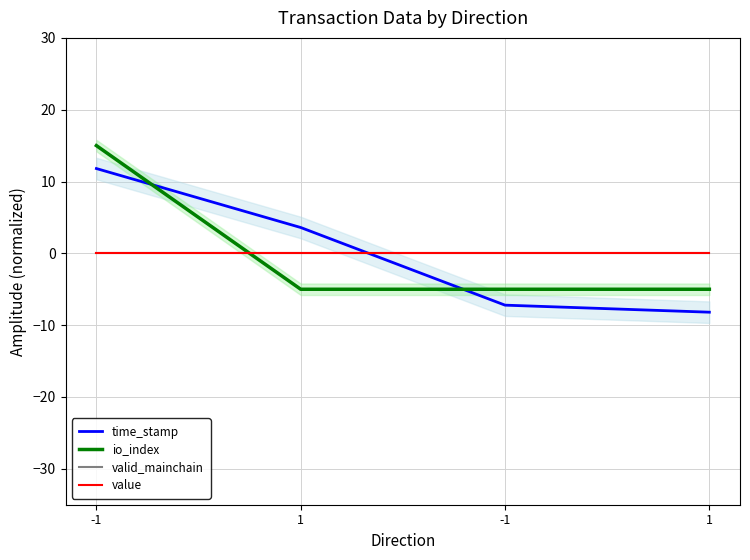

Reading left to right, transcribe all the data shown in this chart.

time_stamp: 11.8	3.6	-7.2	-8.2
io_index: 15.0	-5.0	-5.0	-5.0
valid_mainchain: 0.0	0.0	0.0	0.0
value: 0.0	0.0	0.0	0.0